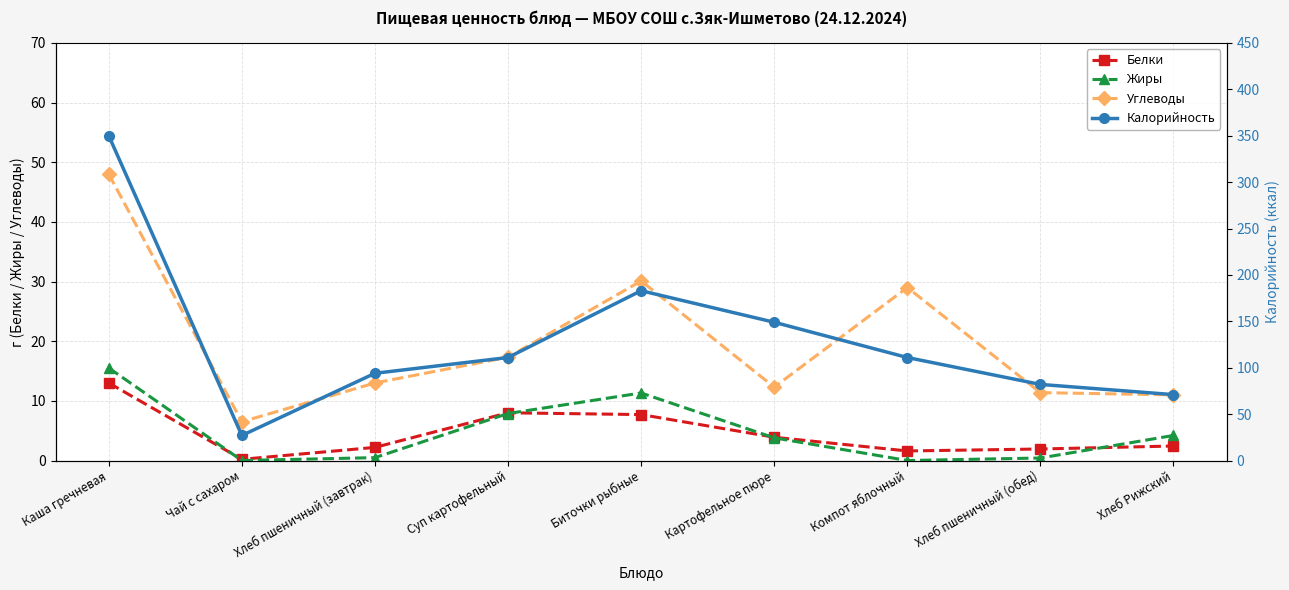

Reading left to right, transcribe all the data shown in this chart.

Белки: 13.0	0.2	2.2	8.0	7.7	3.9	1.6	1.9	2.4
Жиры: 15.5	0.0	0.5	7.9	11.3	3.8	0.0	0.4	4.2
Углеводы: 48.0	6.5	13.0	17.3	30.1	12.3	29.0	11.4	11.0
Калорийность: 350.0	27.0	94.0	111.0	183.0	149.0	111.0	82.0	71.0